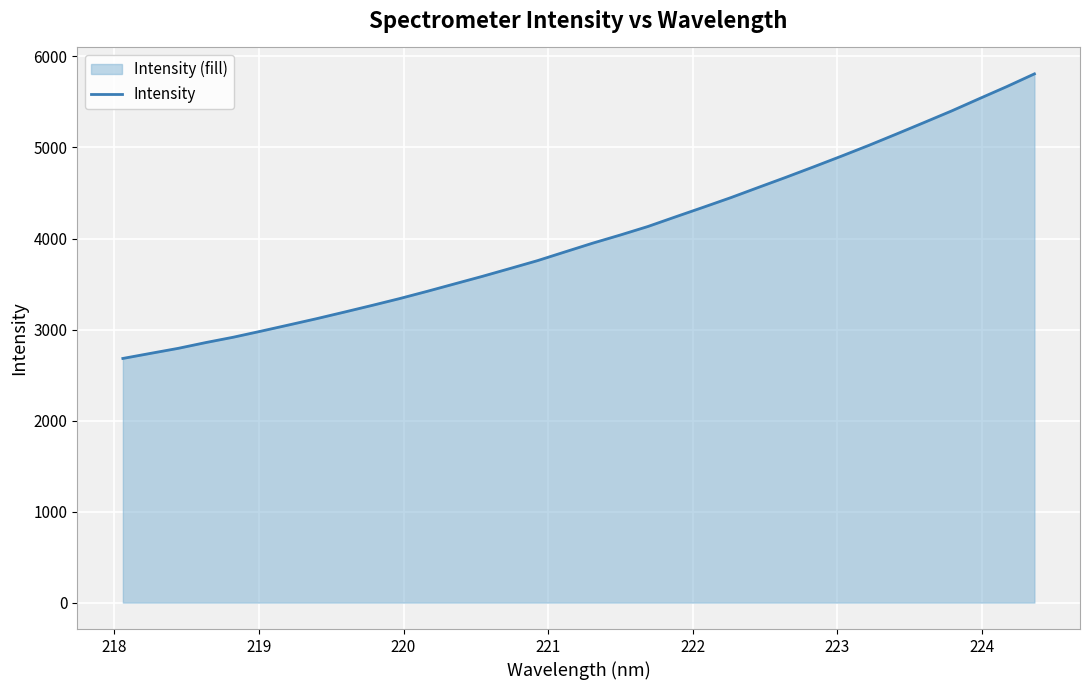

What is the maximum value shown in the chart?

5808.6